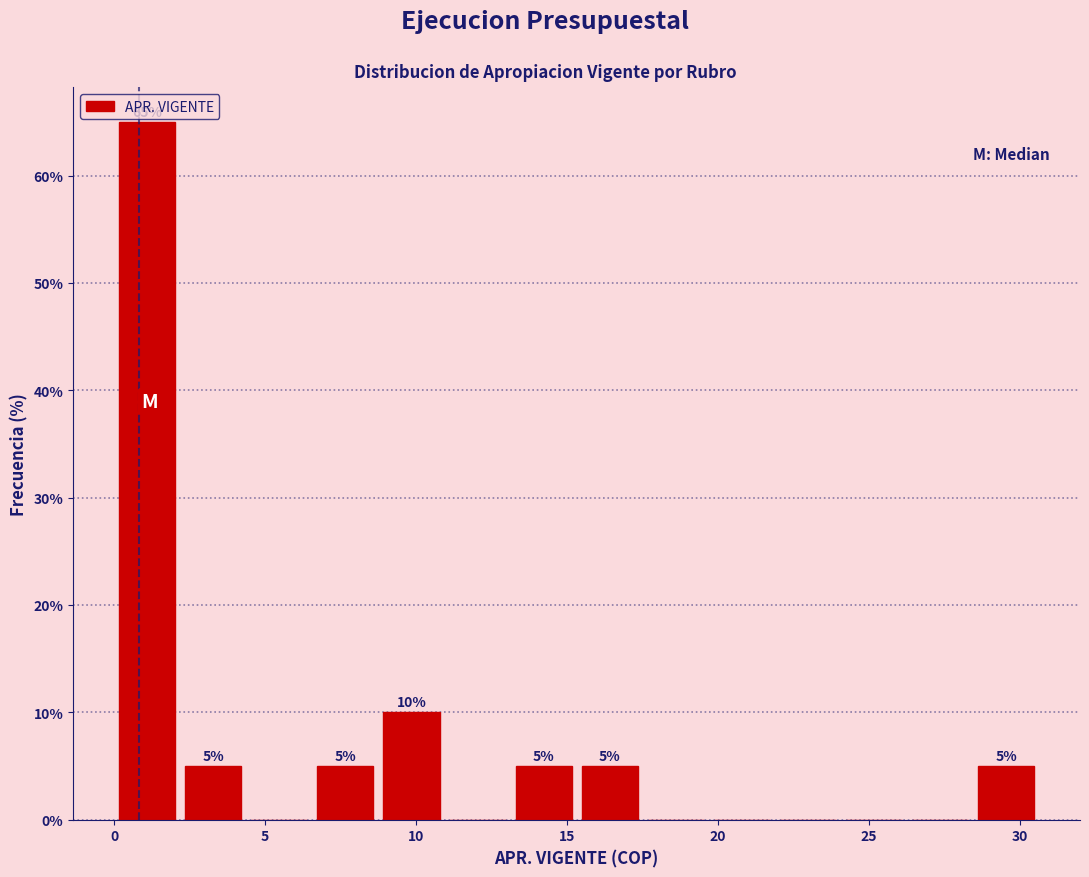

Which range on the x-axis has the tallest bar?

0.0 to 2.0